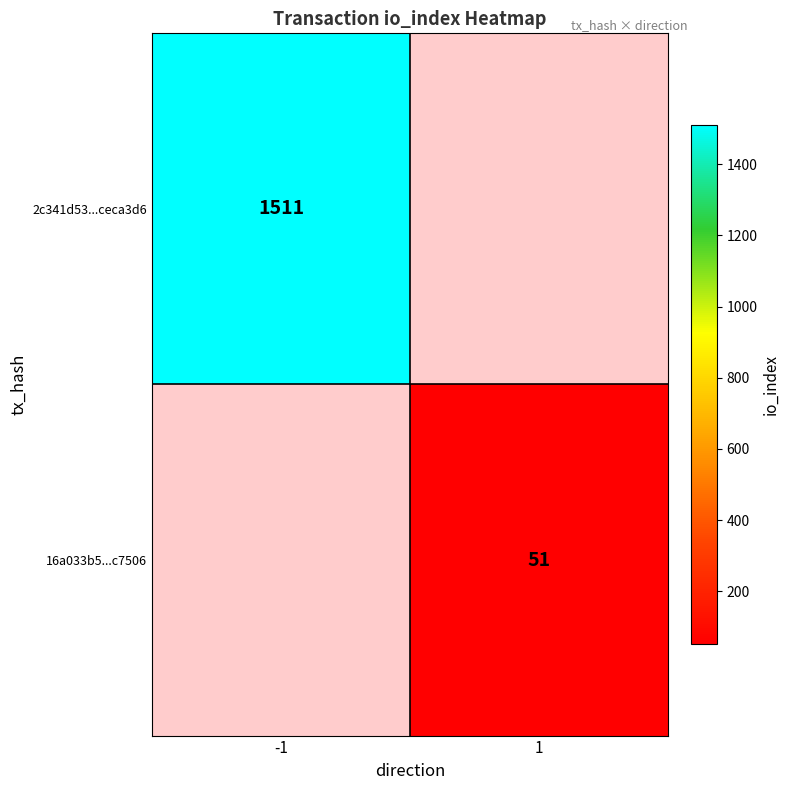

Is it true that 2c341d53...ceca3d6 equals 394.9 at -1?

False